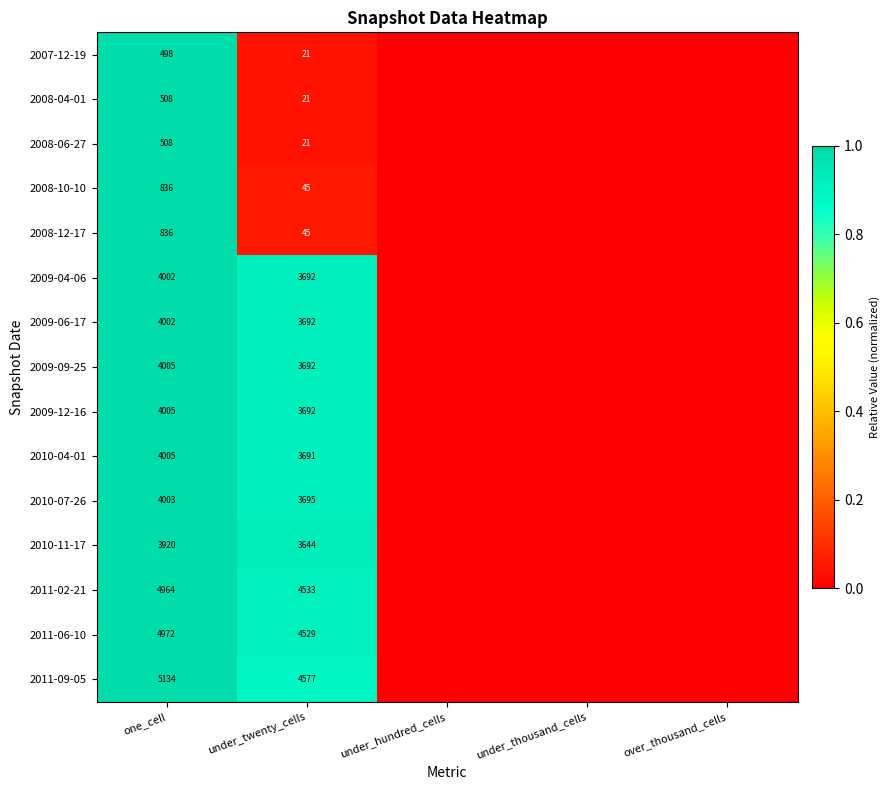

At which category does the chart reach its minimum across all series?

under_hundred_cells